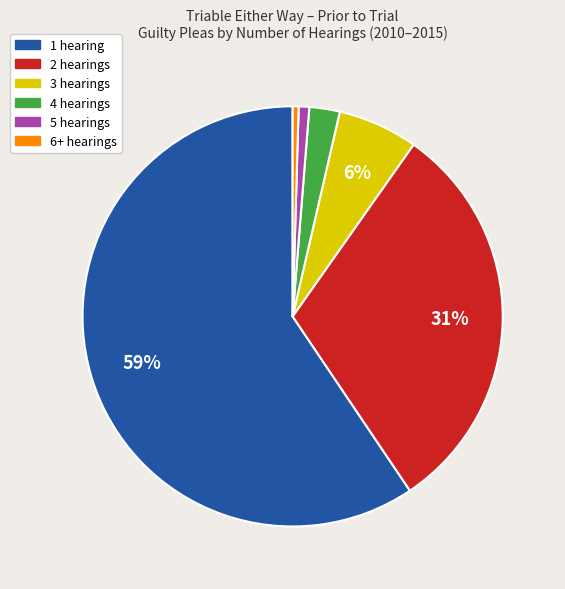

How many segments does this pie chart have?

6